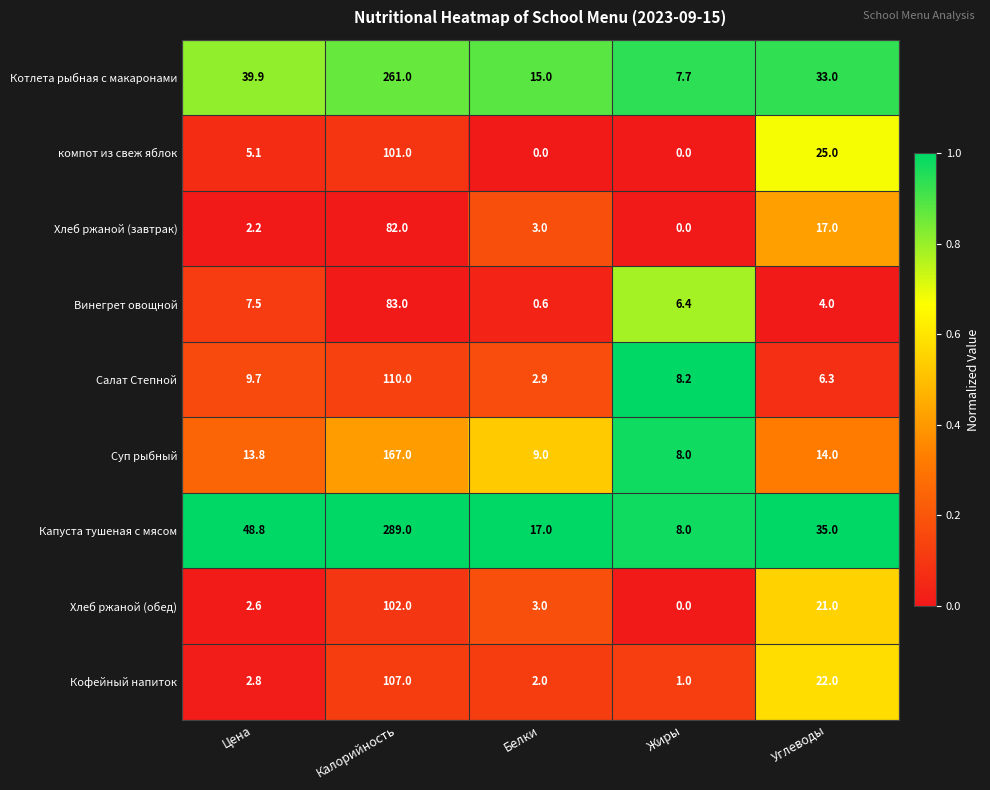

List the series in order of their peak value, lowest first.

Хлеб ржаной (завтрак), Винегрет овощной, компот из свеж яблок, Хлеб ржаной (обед), Кофейный напиток, Салат Степной, Суп рыбный, Котлета рыбная с макаронами, Капуста тушеная с мясом